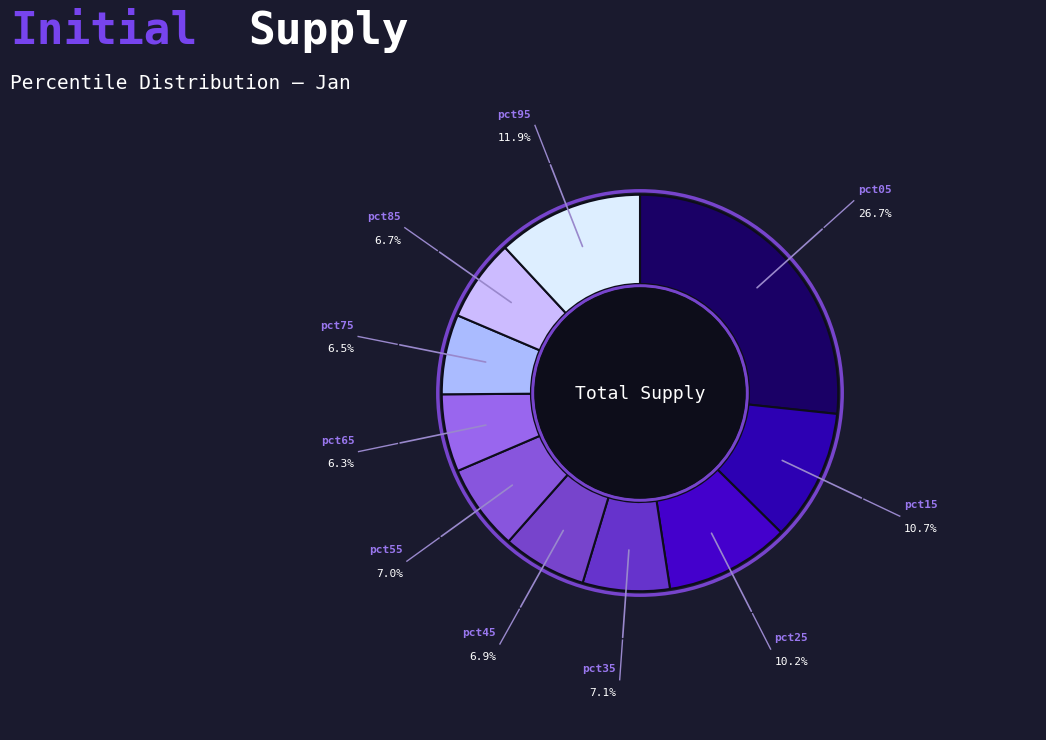

Count the number of slices in the pie.

10